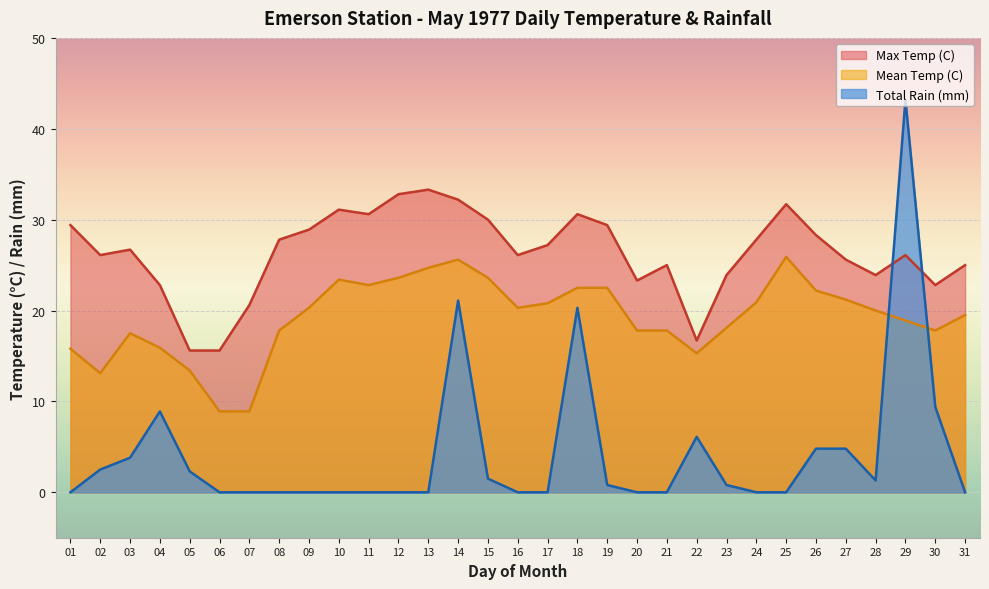

True or false: Max Temp (C) and Mean Temp (C) cross at least once.

False